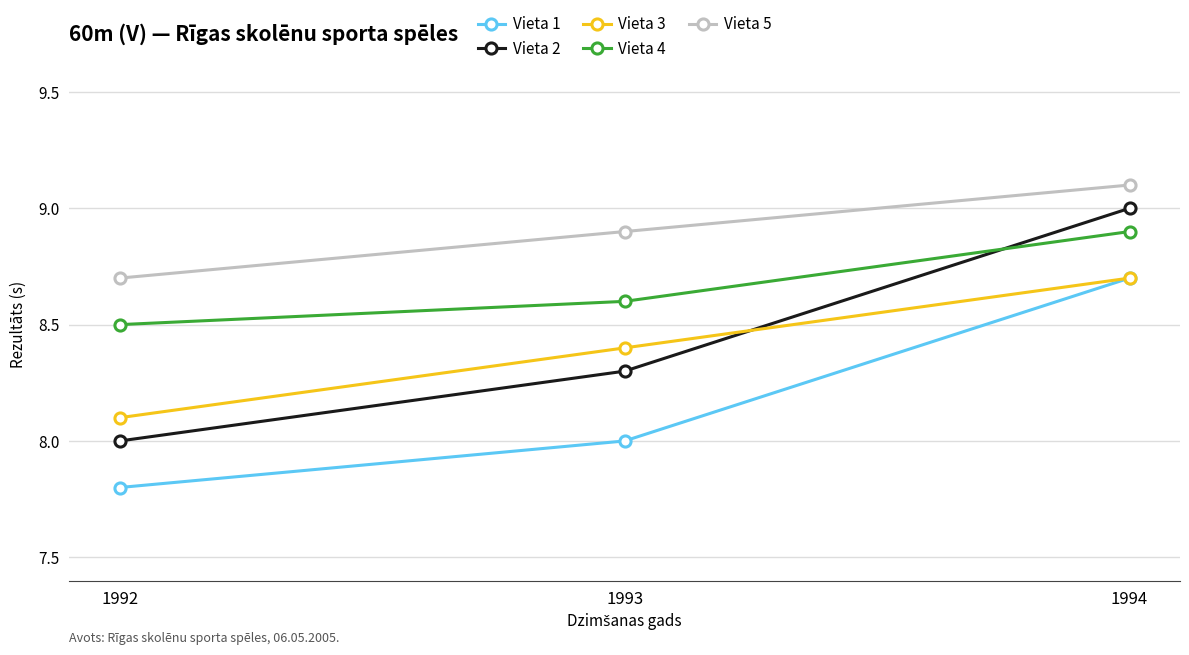

How many lines are shown in the chart?

5